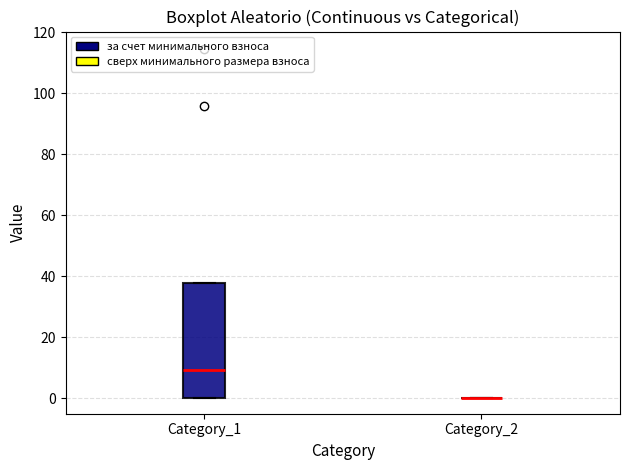

Reading left to right, read every box against the y-axis: the position of its median line, the range the box covers, and the ends of its whiskers. The values are not printed on the chart, so give them approximately, as read against the axis.

Category_1: median 10, box 0 to 38, whiskers 0 to 38
Category_2: box collapsed to a line at 0, whiskers 0 to 0